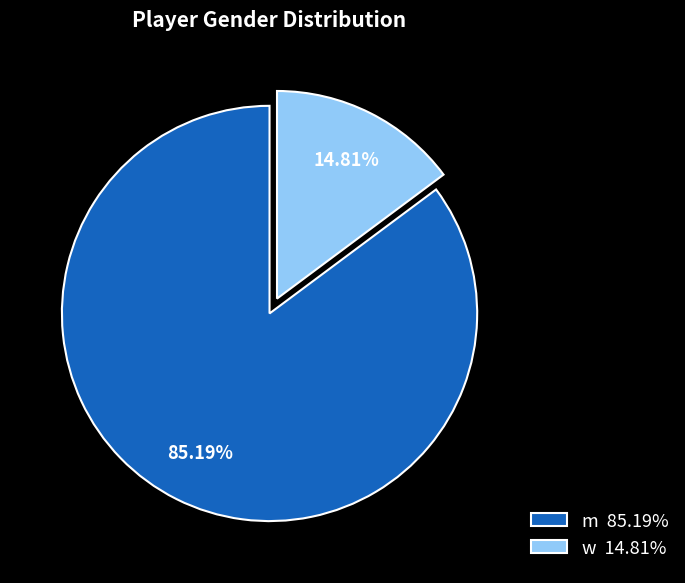

Is m the majority of the pie?

Yes